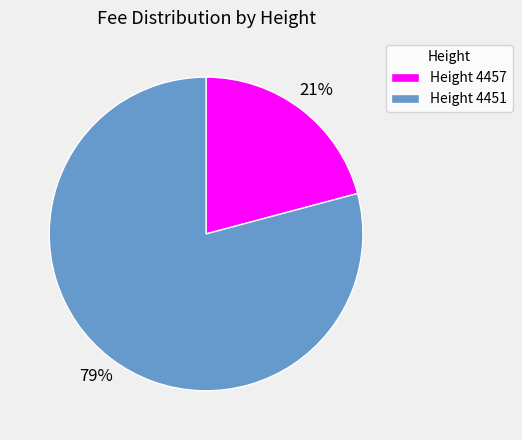

Which category has the smallest portion of the pie?

Height 4457